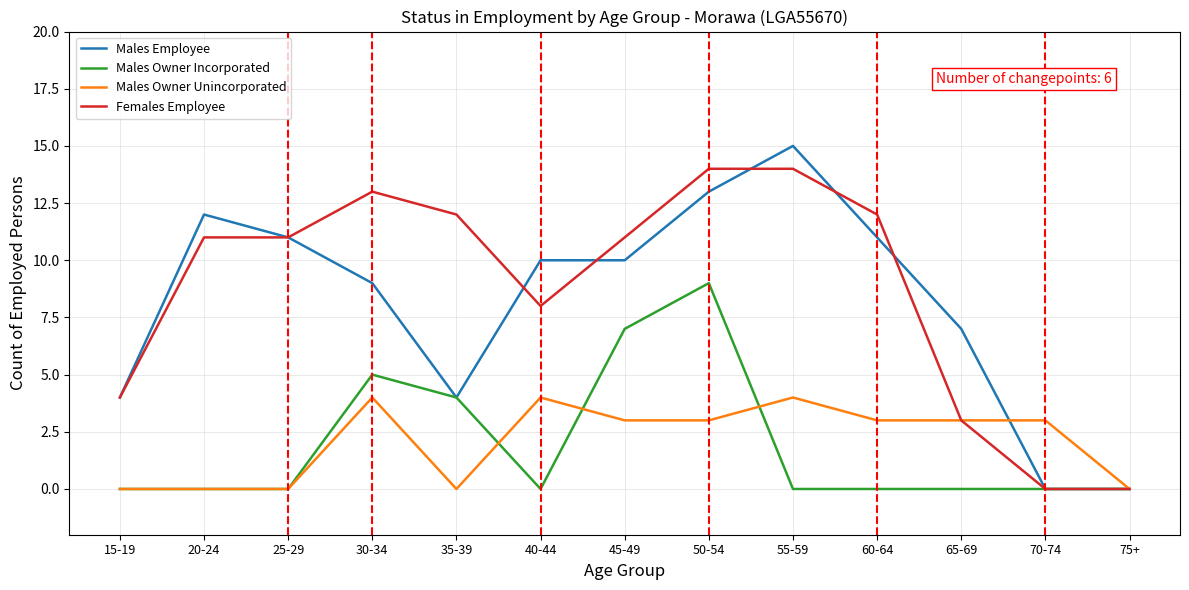

List the series in order of their peak value, highest first.

Males Employee, Females Employee, Males Owner Incorporated, Males Owner Unincorporated